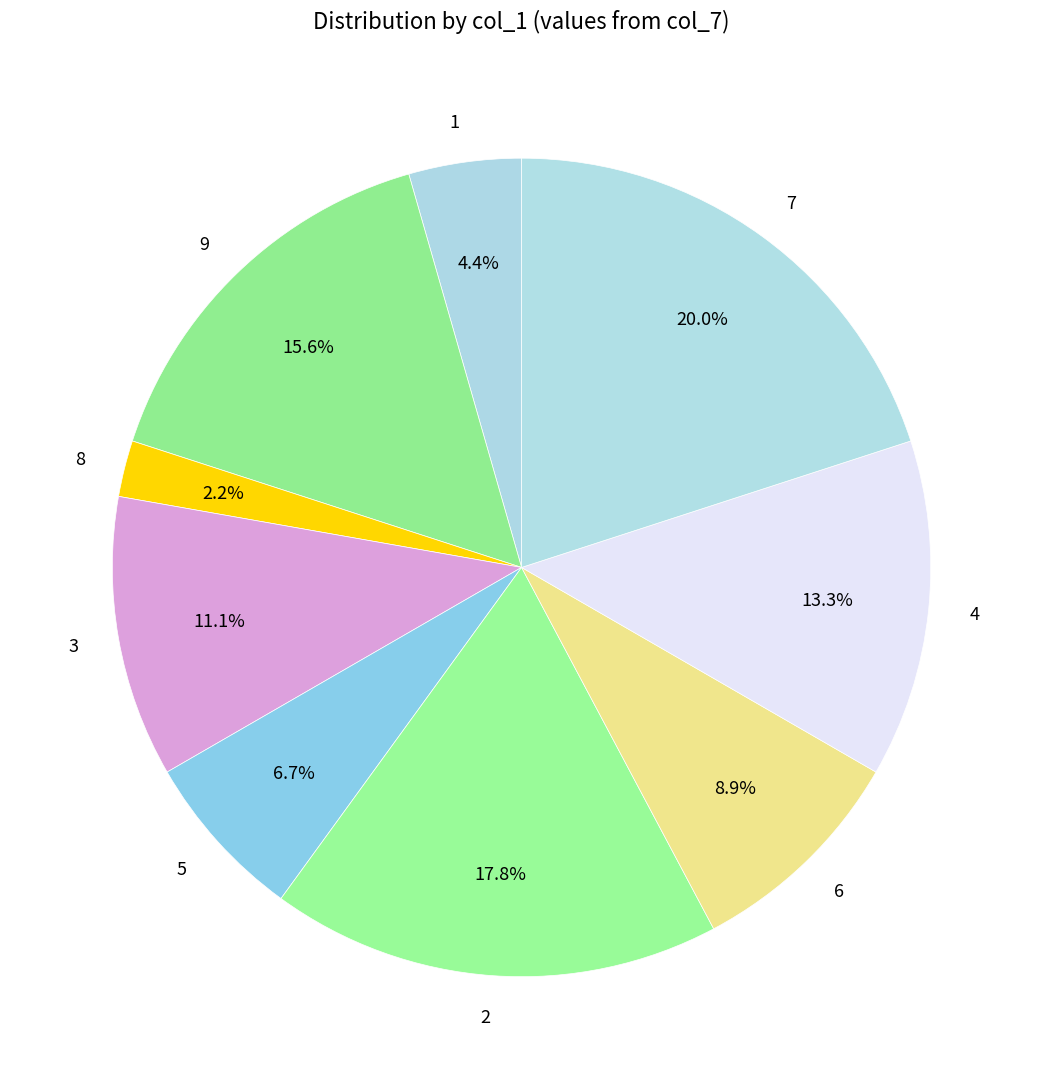

Which has a higher value, 4 or 1?

4